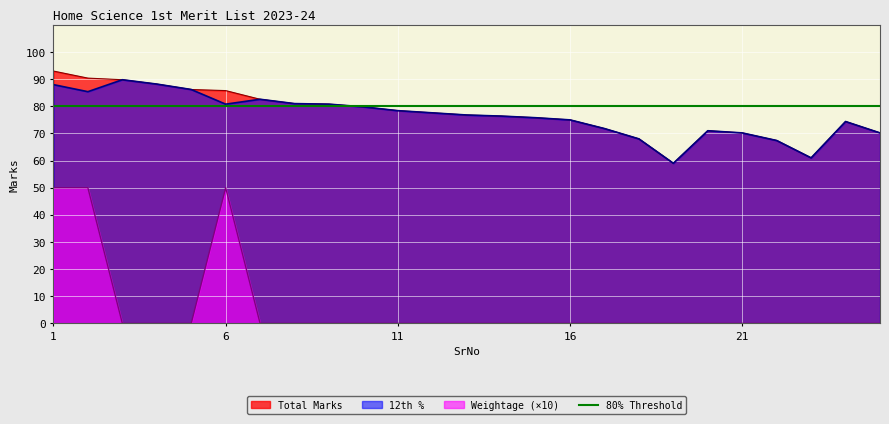

In Total Marks, how many points are higher than both neighbors (excluding endpoints)?

2